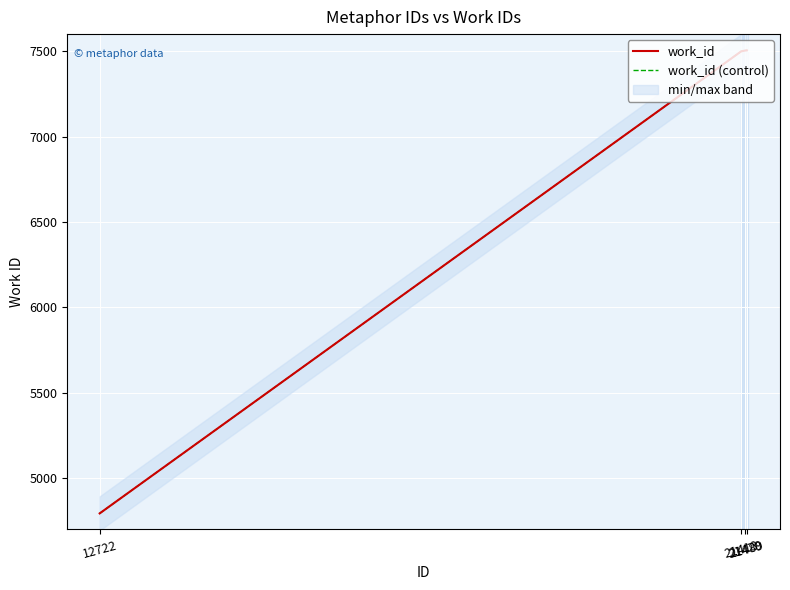

What is the average value of the work_id series?

6825